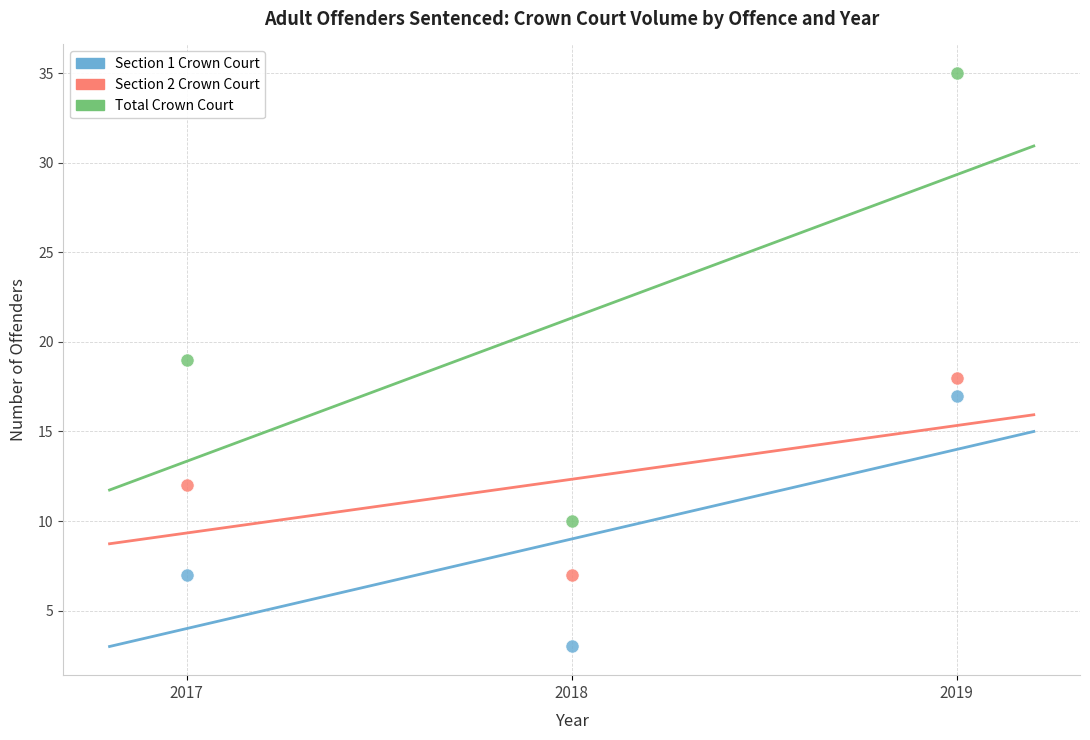

Which series reaches the maximum Y coordinate?

Total Crown Court